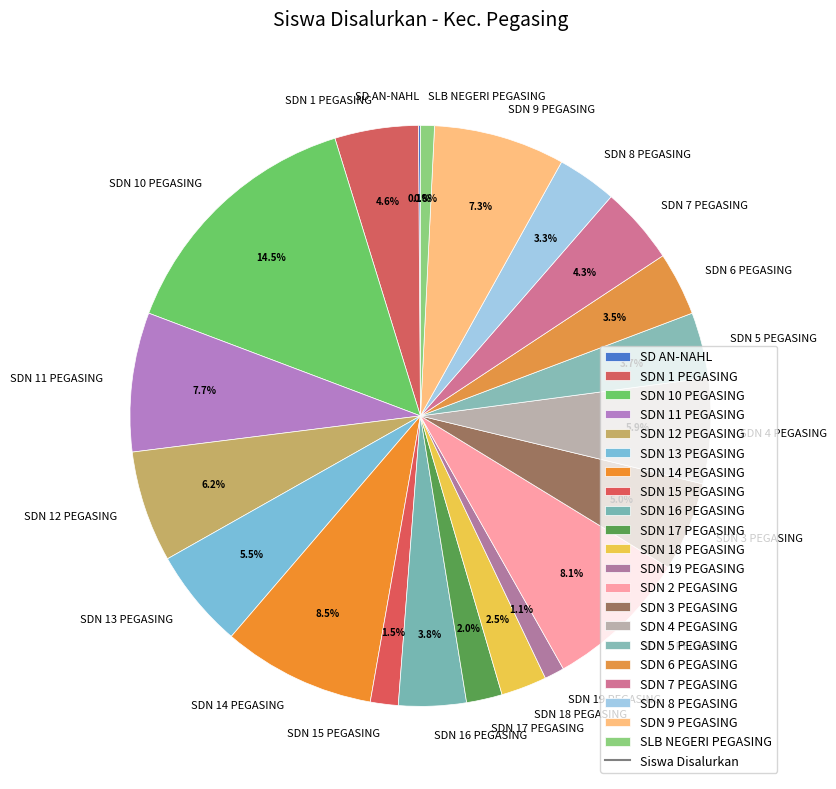

What portion of the pie excludes SDN 7 PEGASING?

95.7%